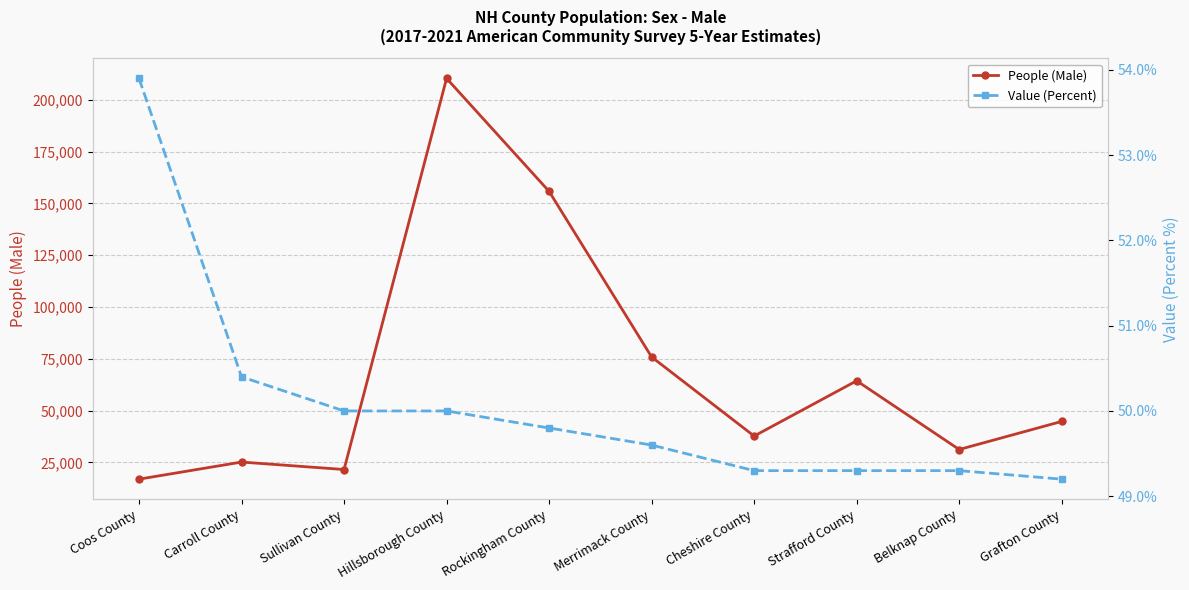

What is the approximate value of People (Male) at Coos County?

16913